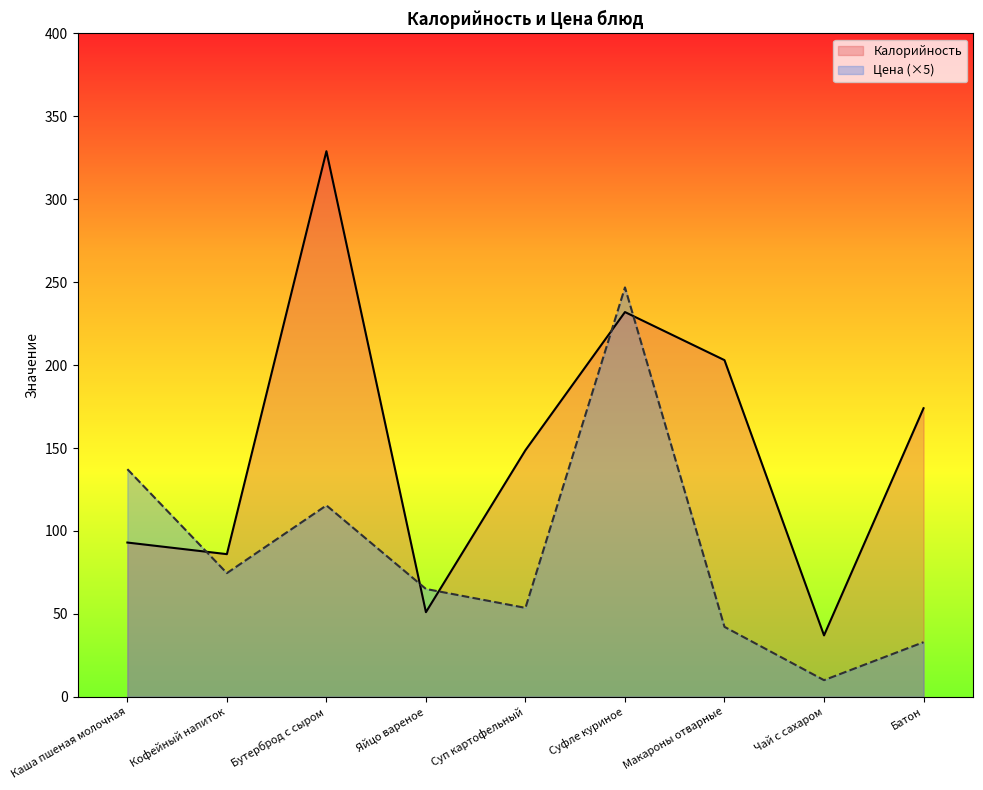

Which series has the largest total across all categories?

Калорийность